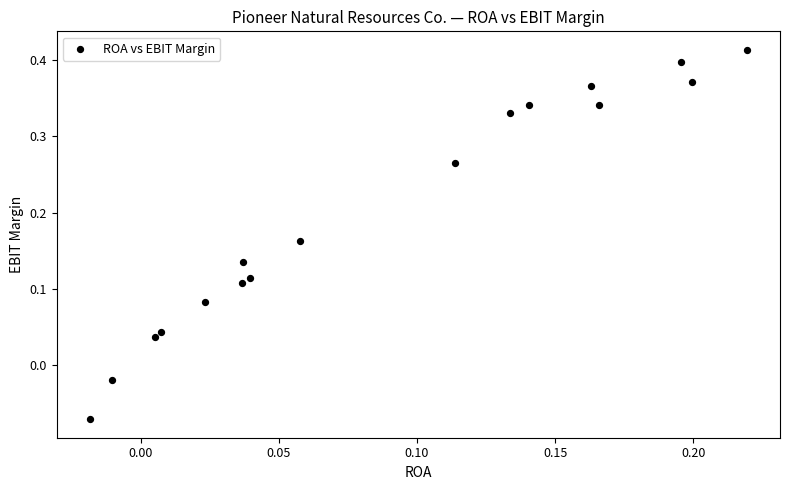

What is the range of Y values (max minus min)?

0.5